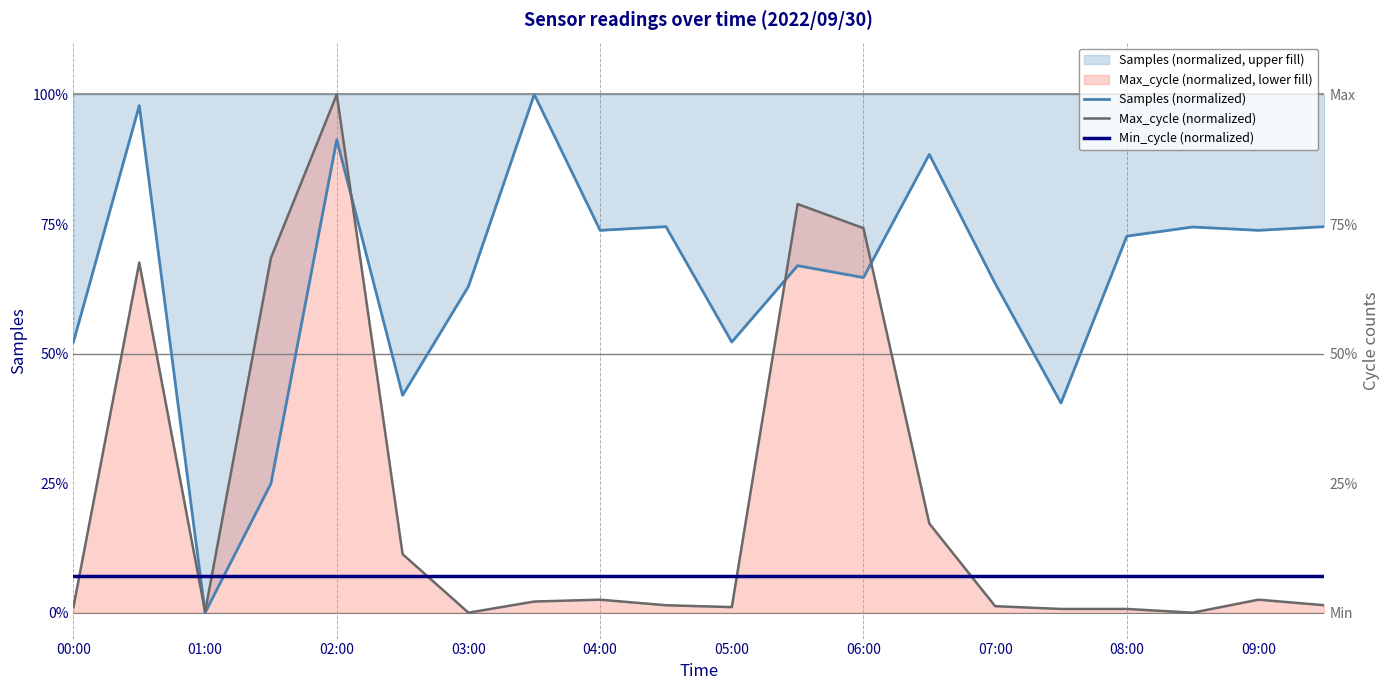

How many data points in Max_cycle (normalized) are above 0?

18